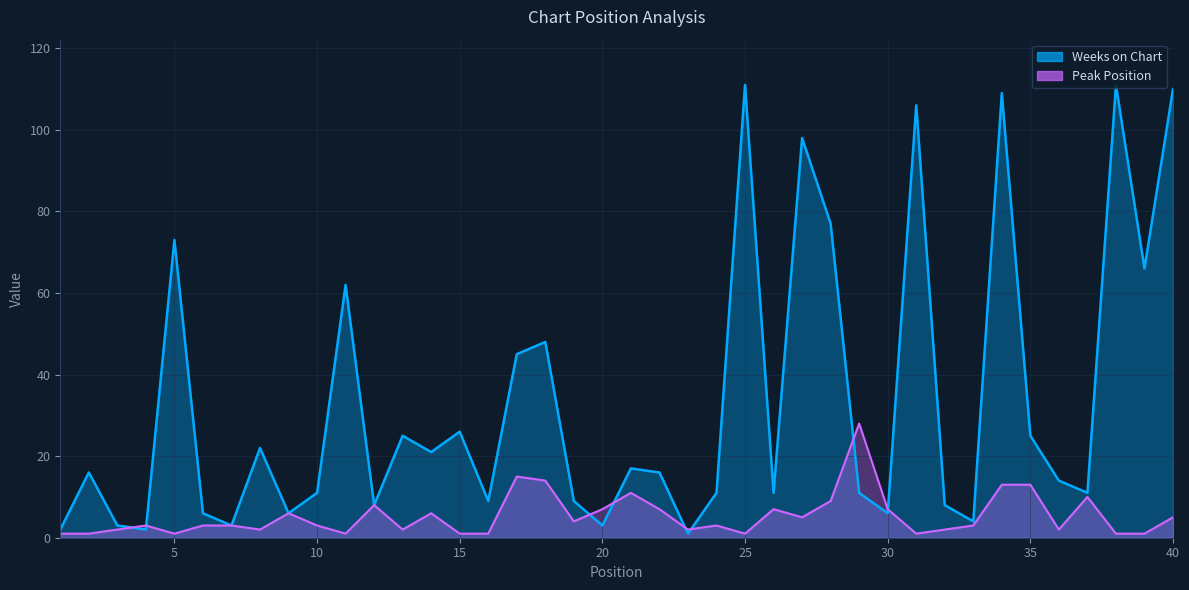

What is the sum of the Peak Position values at 36 and 7?

5